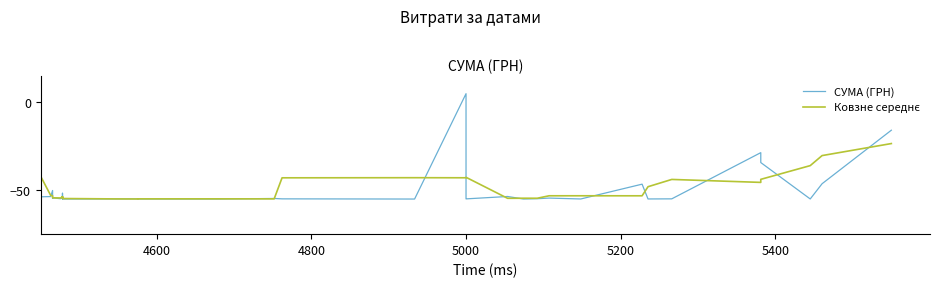

True or false: Ковзне середнє has more than 2 points higher than both neighbors.

True